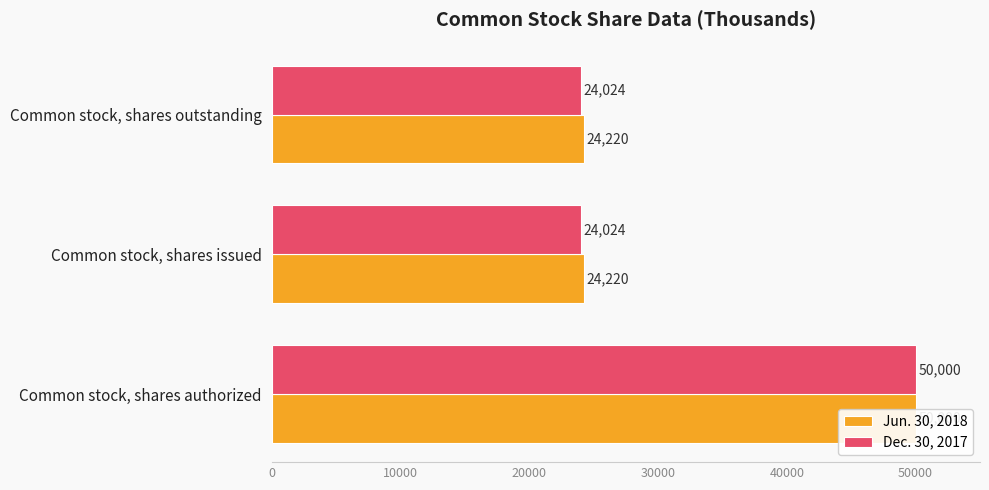

What is the greatest value displayed?

50000